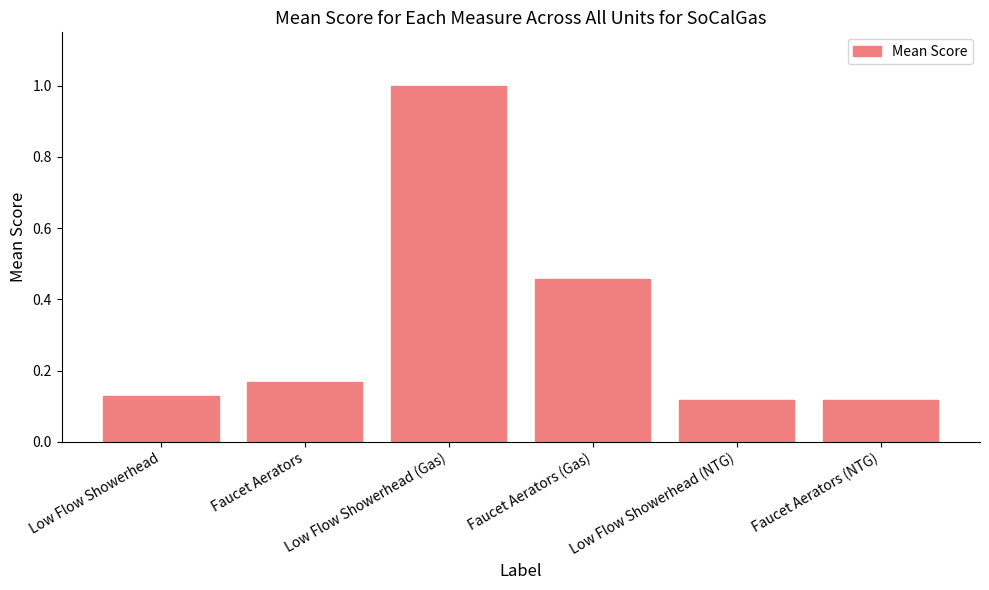

What is the change in value from Low Flow Showerhead to Faucet Aerators (Gas)?

+0.3